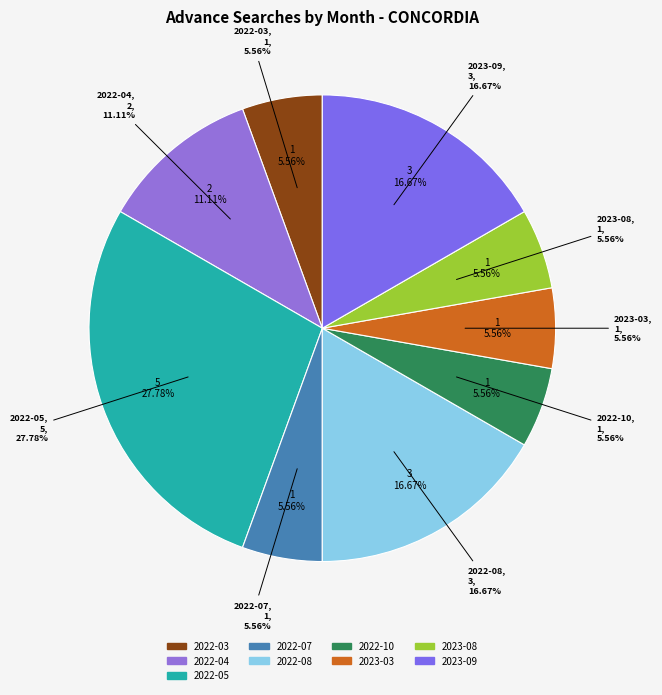

What percentage is the 2023-09 slice, to the nearest percent?

17%